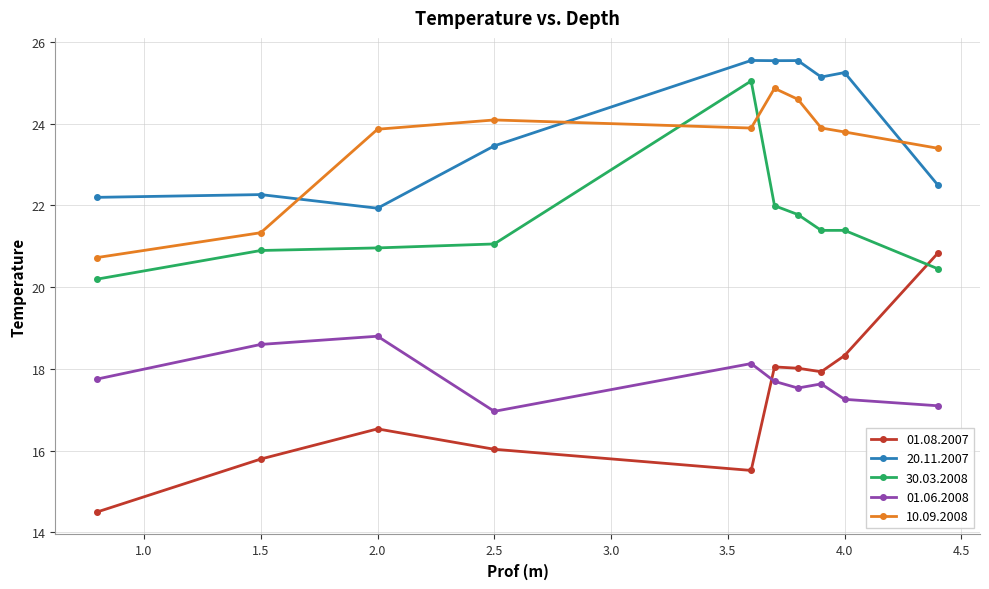

At how many categories does at least one series exceed 18?

10